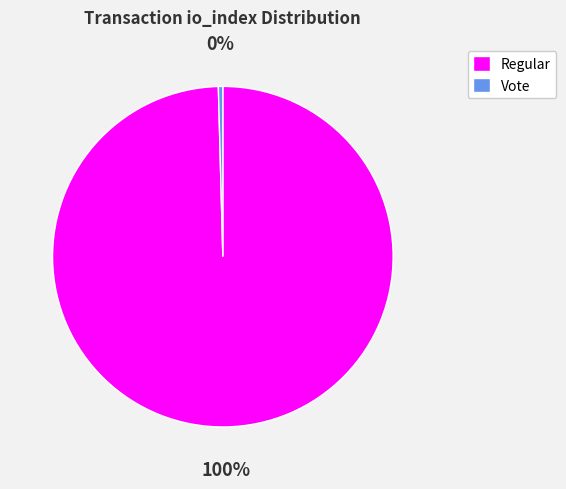

Count the number of slices in the pie.

2